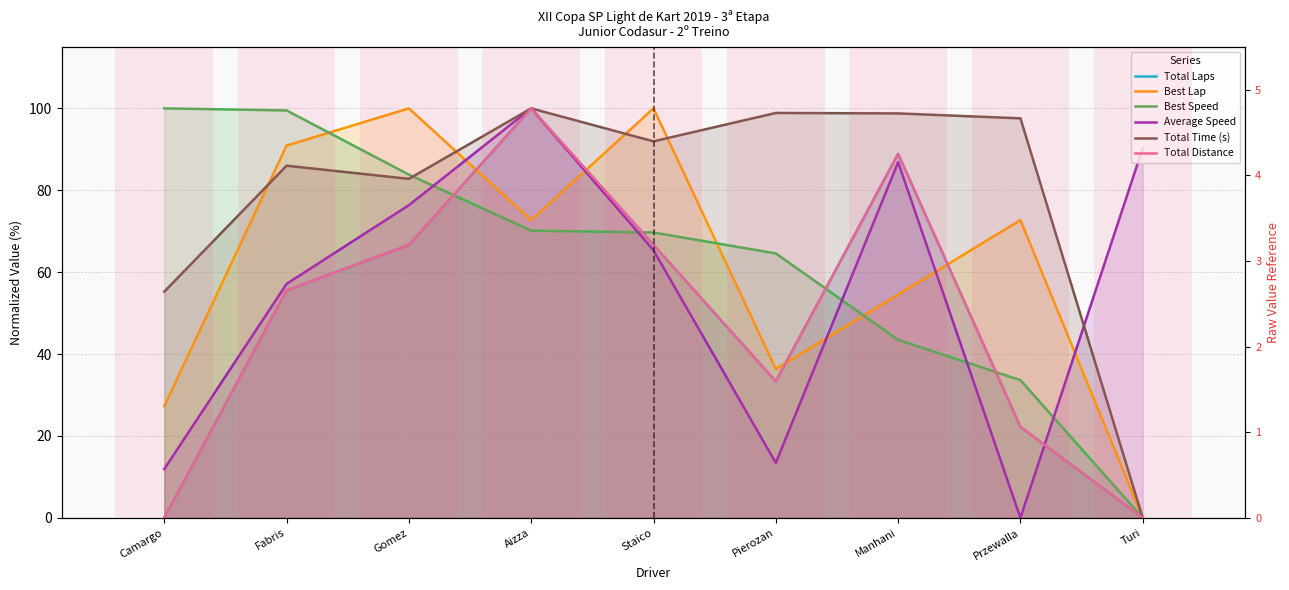

How many bars are there in each group?

6